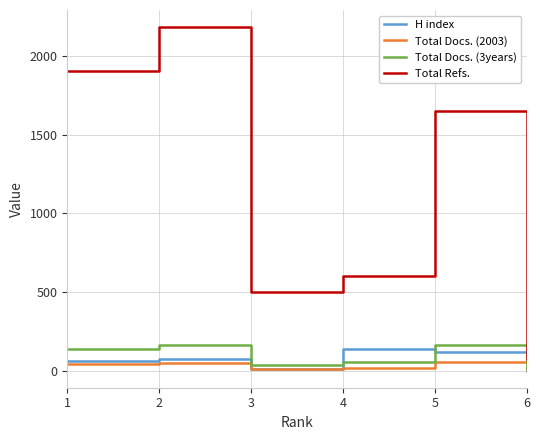

The value of Total Refs. at 3 is 108. True or false?

False